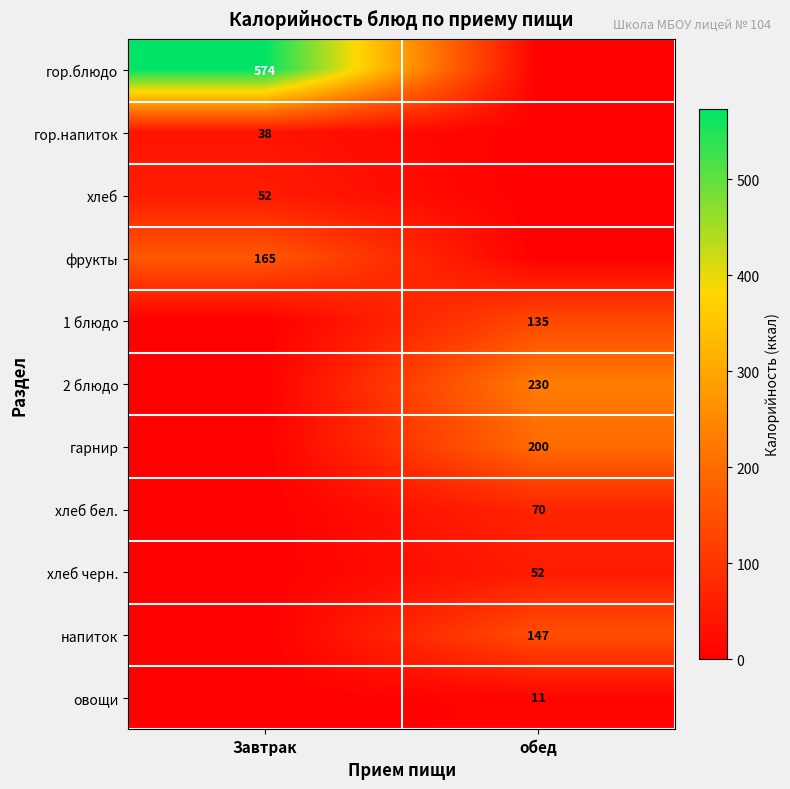

Is it true that гарнир equals 312 at обед?

False